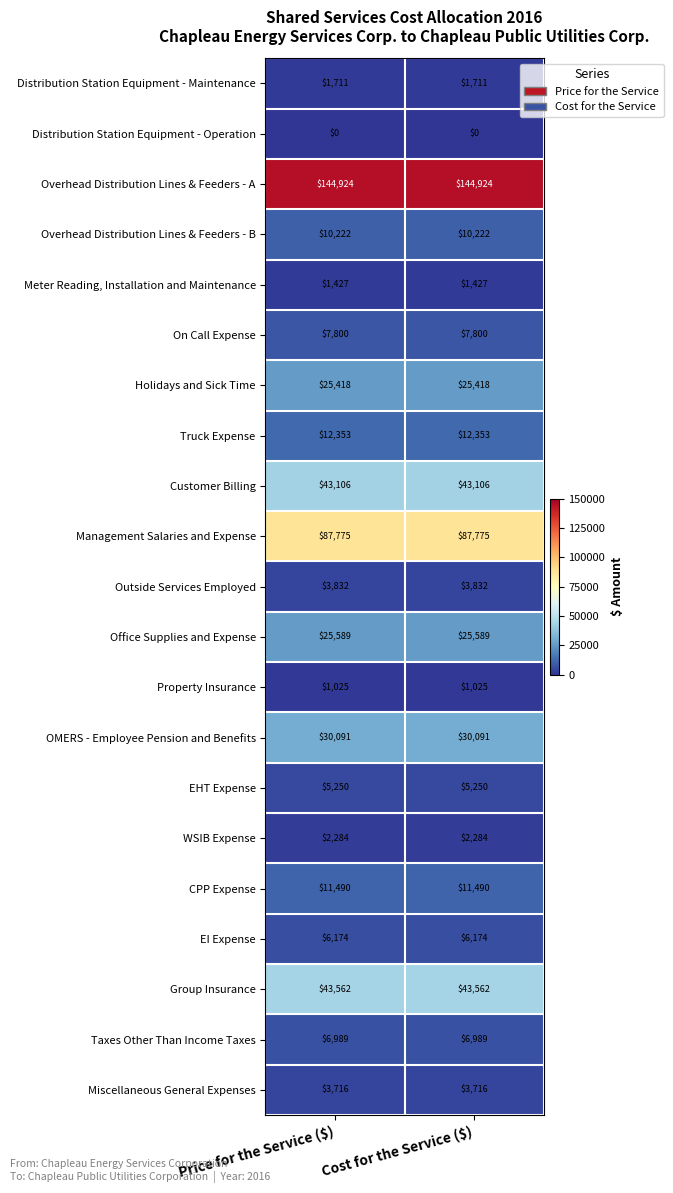

What is the difference between the highest and lowest values at Price for the Service ($)?

144924